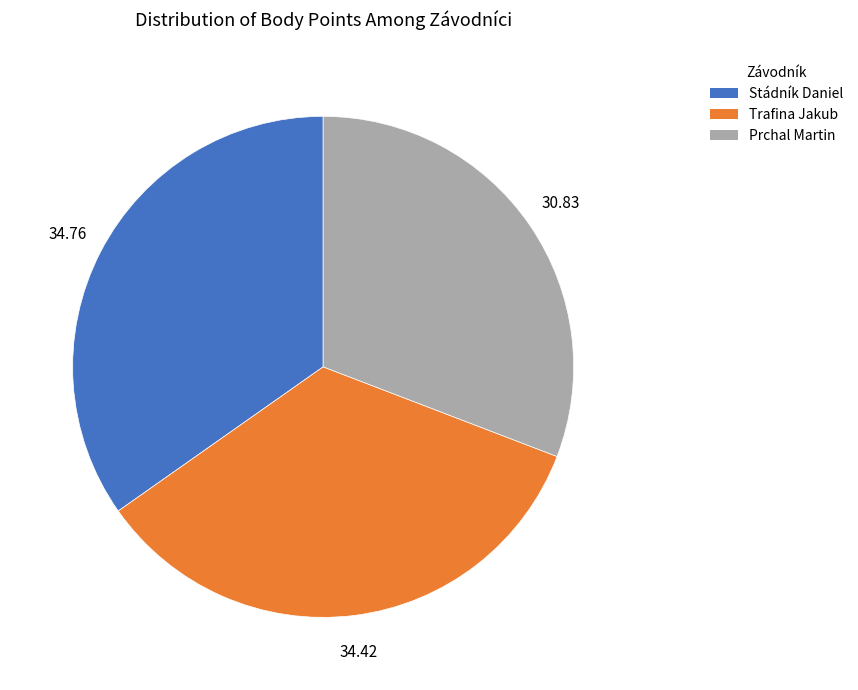

Approximately how many times larger is the value at Stádník Daniel compared to Trafina Jakub?

1.0